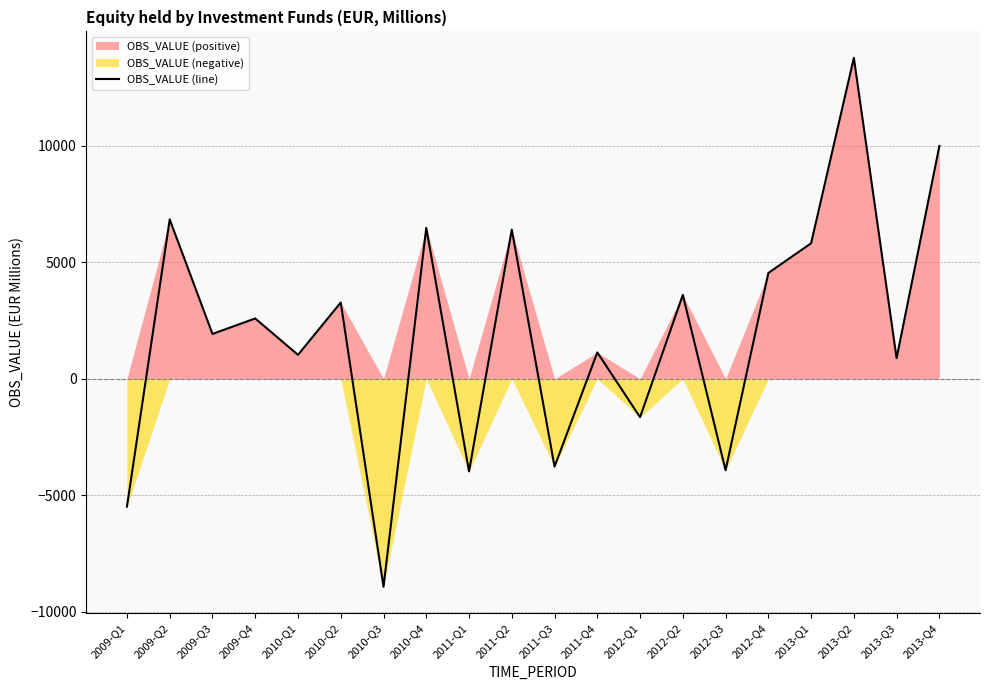

What is the label of the 12th point from the left?

2011-Q4